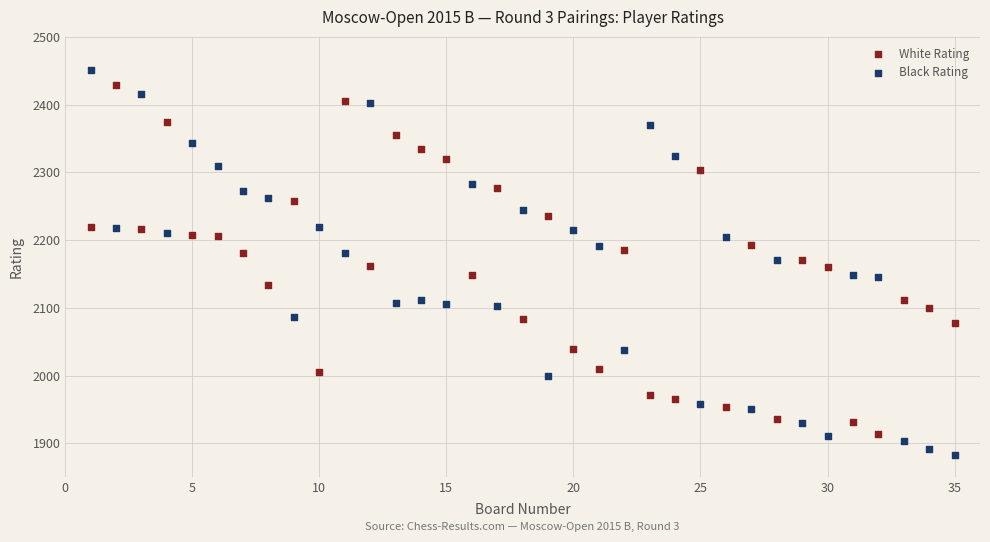

Which series has the widest spread of Y values?

Black Rating